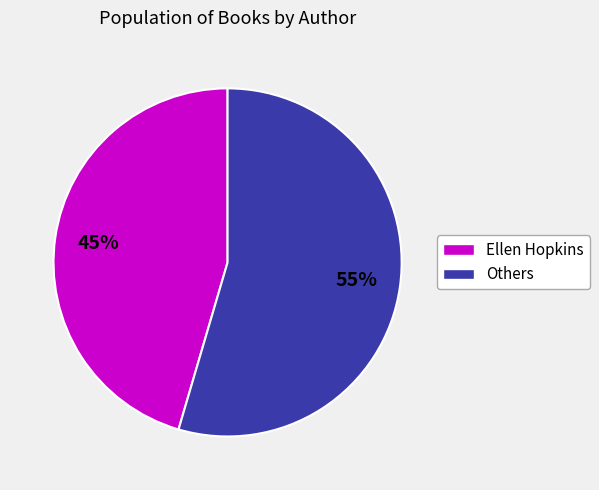

Does any single category account for the majority?

Yes